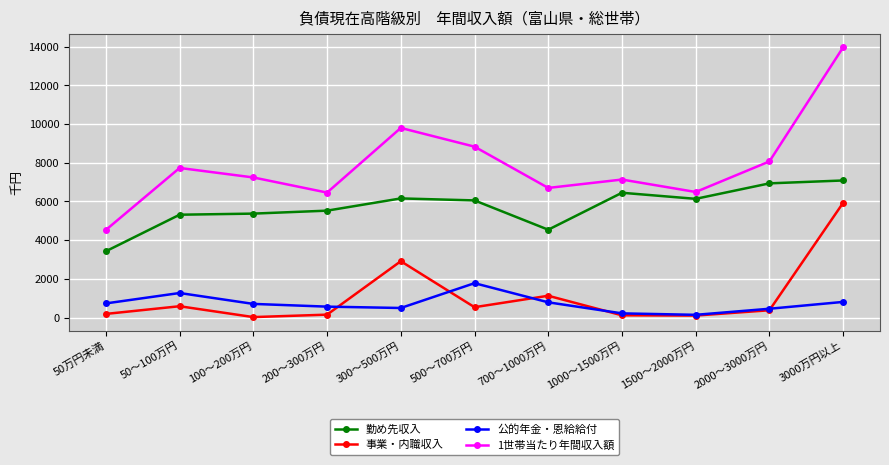

True or false: 勤め先収入 and 1世帯当たり年間収入額 cross at least once.

False